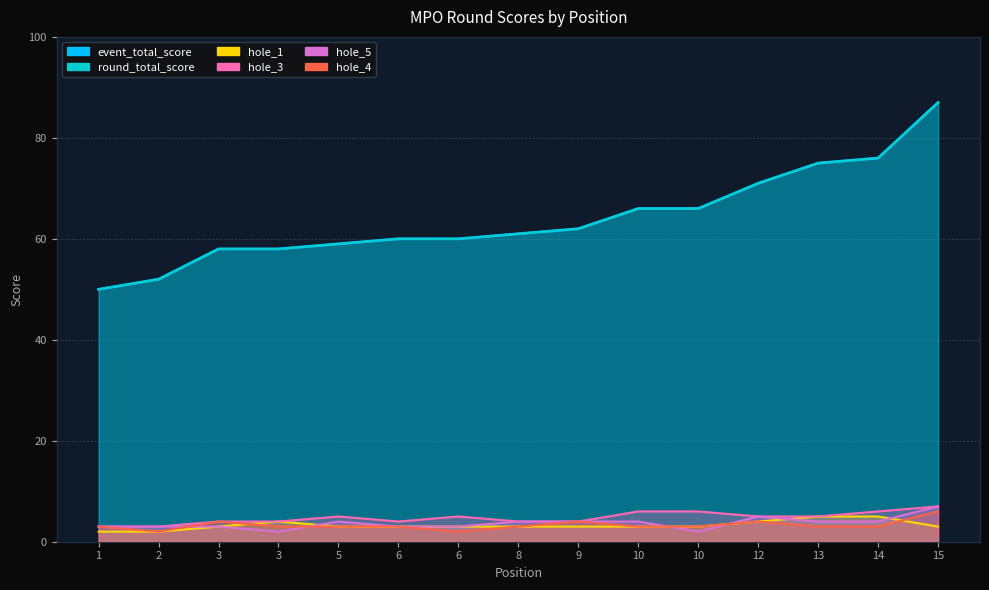

What is the minimum value shown in the chart?

2